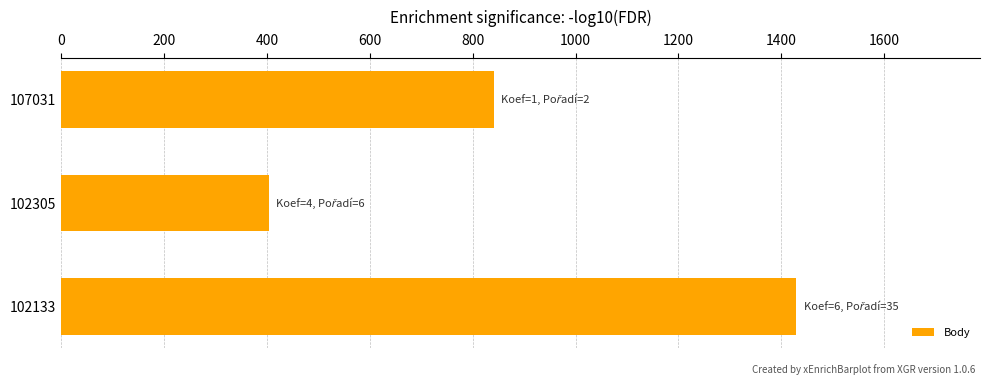

Rank the categories by value from highest to lowest.

102133, 107031, 102305